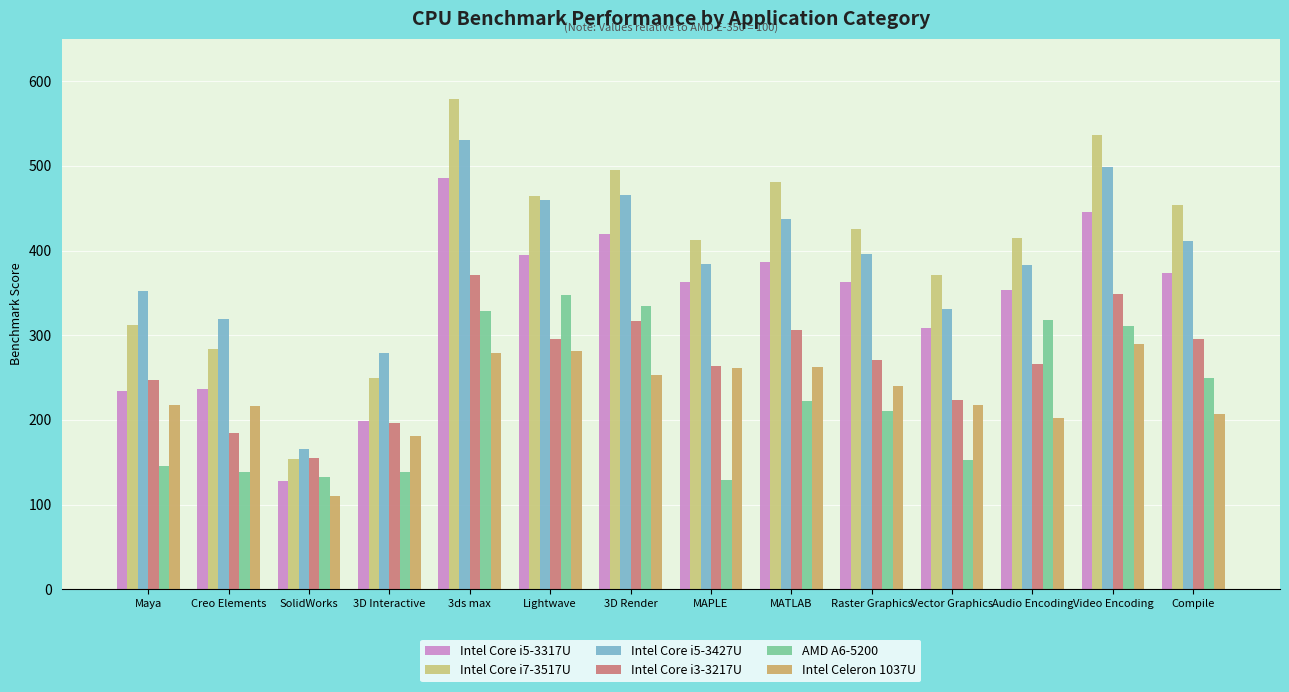

Count the number of categories in the chart.

14